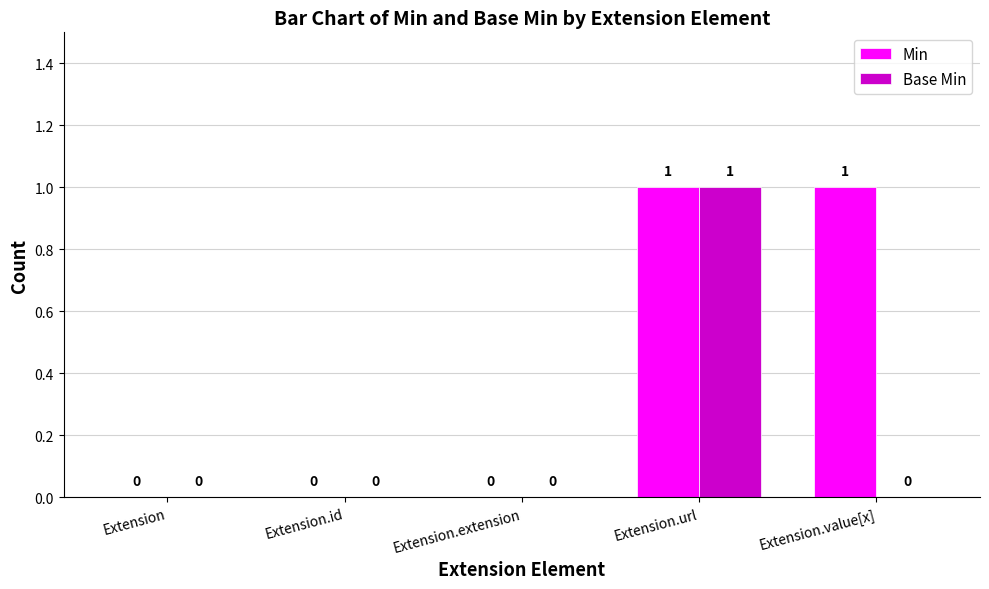

How many series are shown in this chart?

2